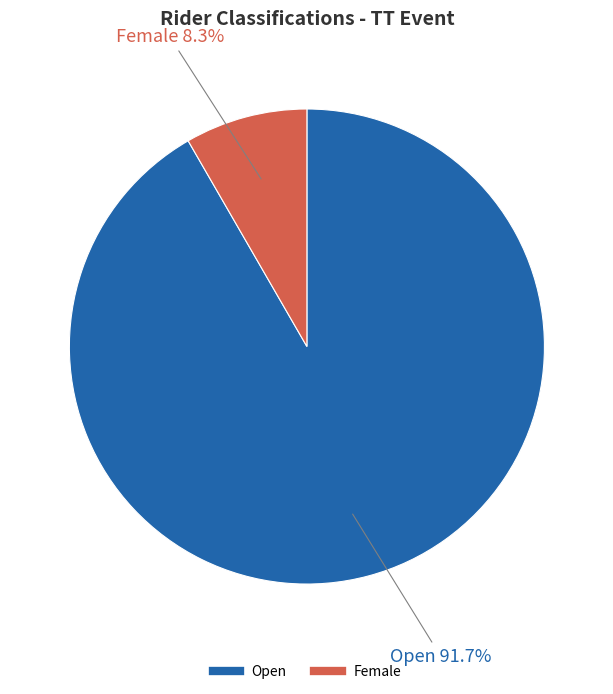

Which category accounts for the majority?

Open